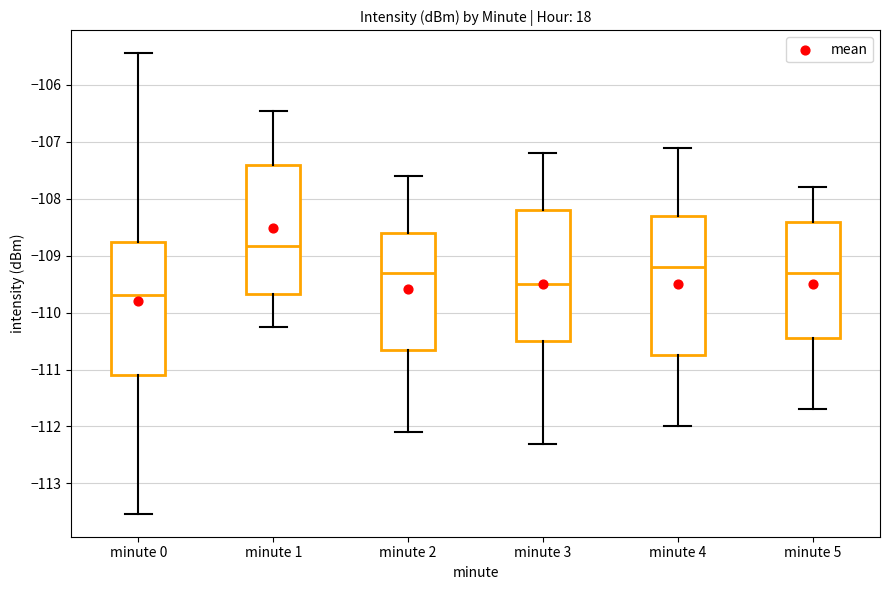

Which box is the tallest, from its lower edge to its upper edge?

minute 4